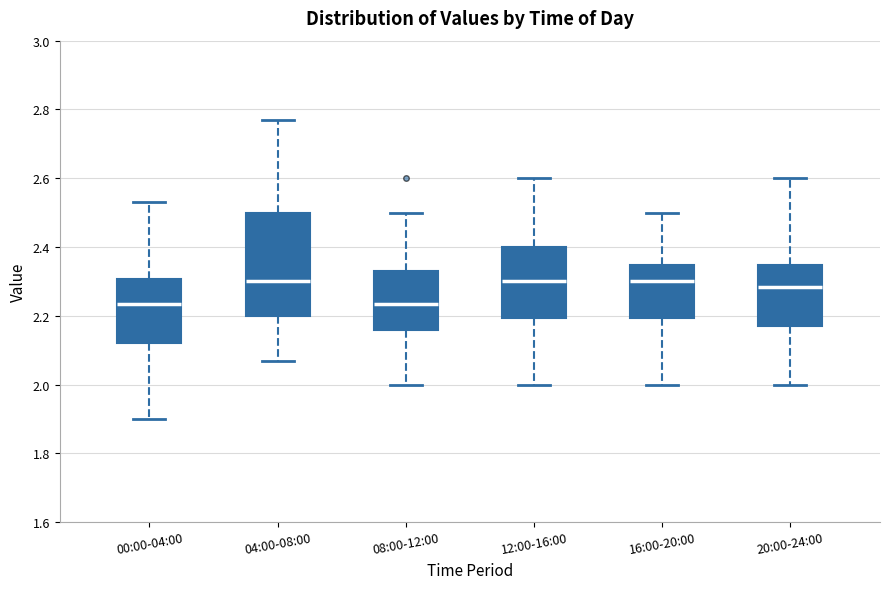

Reading left to right, transcribe this box plot: for each box, give where its median line is, the range the box spans, and where its two whiskers end, as read against the y-axis. The values are not printed on the chart, so give them approximately, as read against the axis.

00:00-04:00: median 2.24, box 2.12 to 2.30, whiskers 1.90 to 2.54
04:00-08:00: median 2.30, box 2.20 to 2.50, whiskers 2.08 to 2.78
08:00-12:00: median 2.24, box 2.16 to 2.34, whiskers 2.00 to 2.50
12:00-16:00: median 2.30, box 2.20 to 2.40, whiskers 2.00 to 2.60
16:00-20:00: median 2.30, box 2.20 to 2.34, whiskers 2.00 to 2.50
20:00-24:00: median 2.28, box 2.18 to 2.34, whiskers 2.00 to 2.60